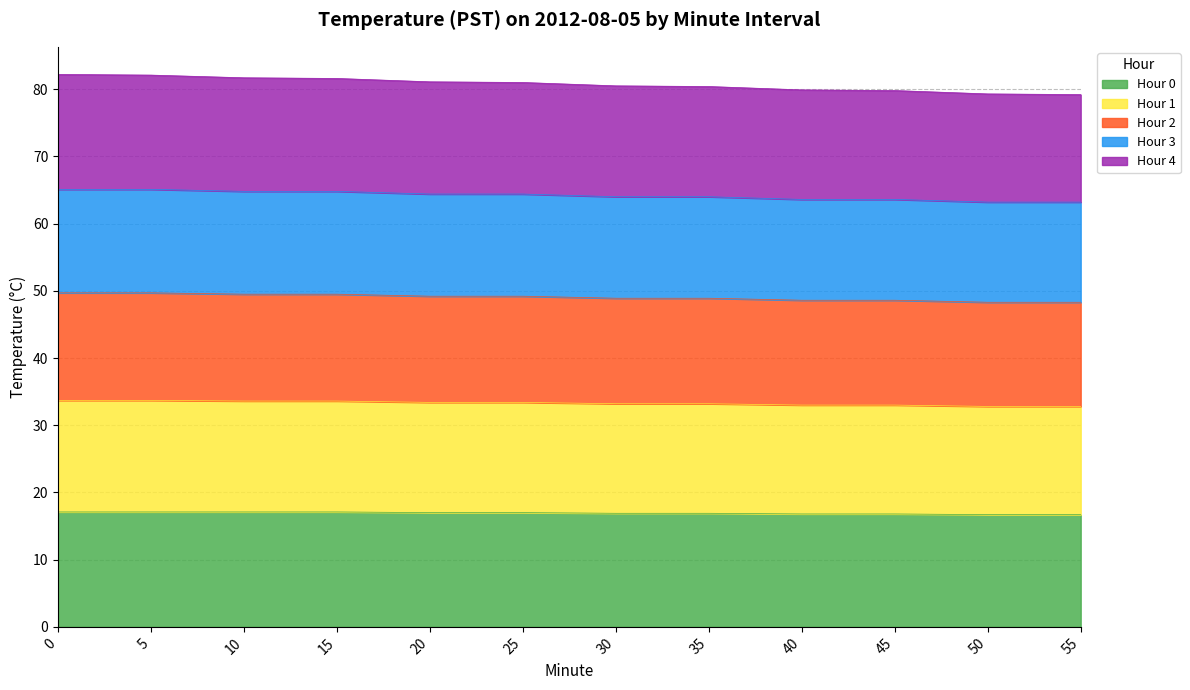

What is the total value across all series at 25?

81.0